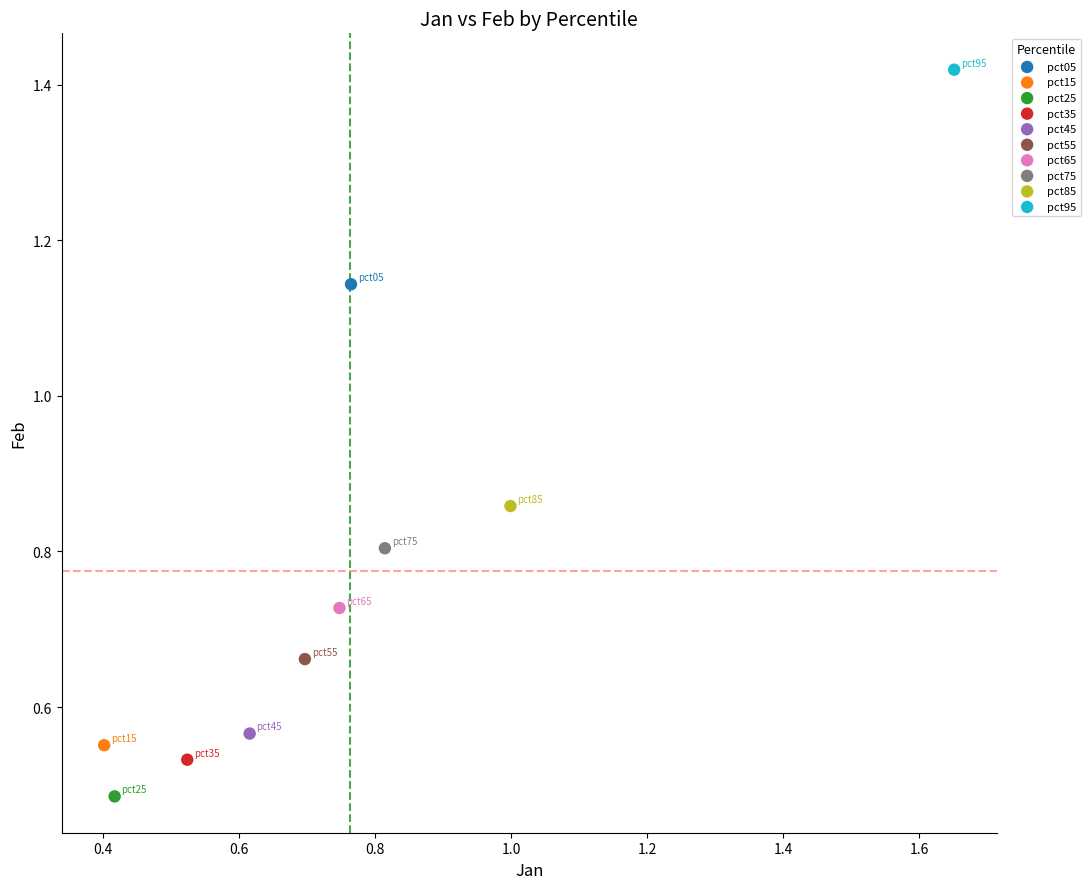

What are all the series names shown in the legend?

pct05, pct15, pct25, pct35, pct45, pct55, pct65, pct75, pct85, pct95